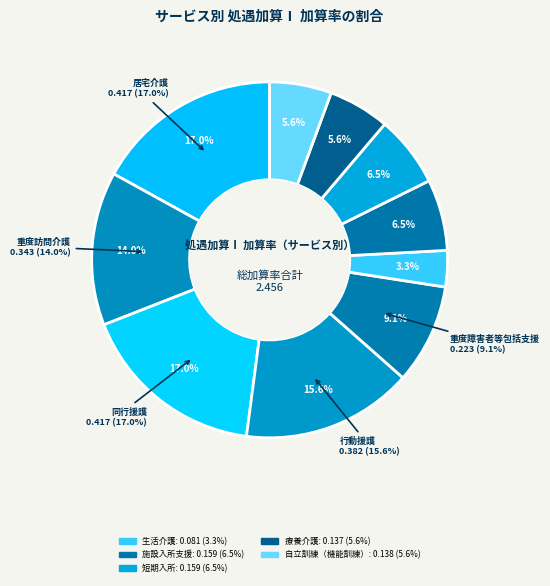

Is there a majority slice in this chart?

No